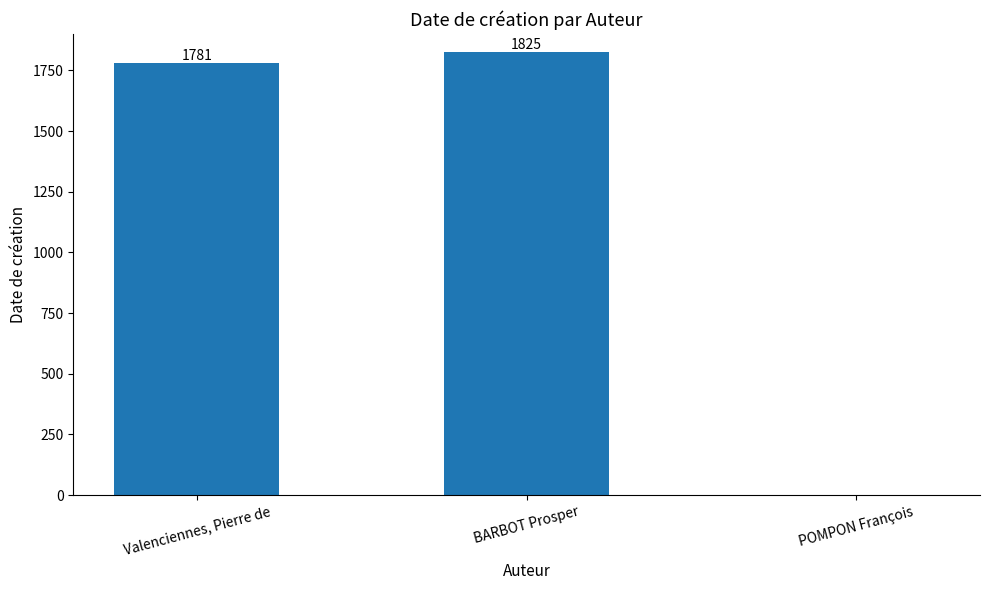

What is the change in value from BARBOT Prosper to POMPON François?

-1825